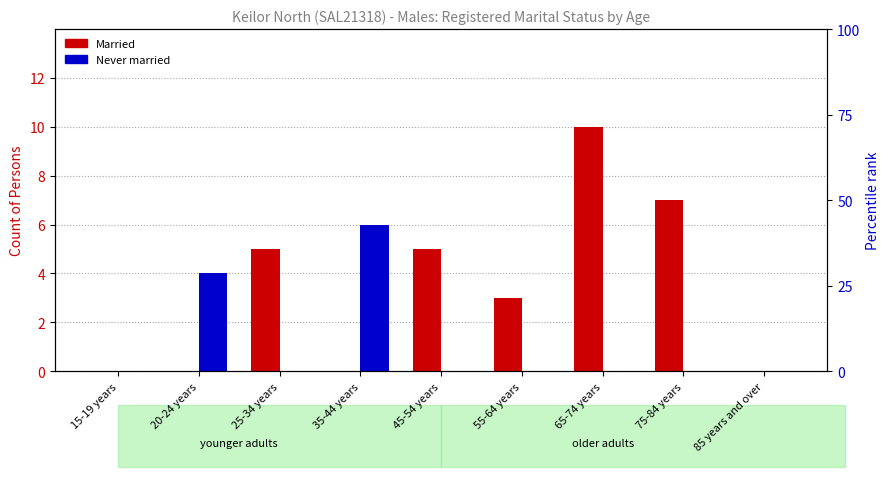

Which series has the widest spread of values?

Married